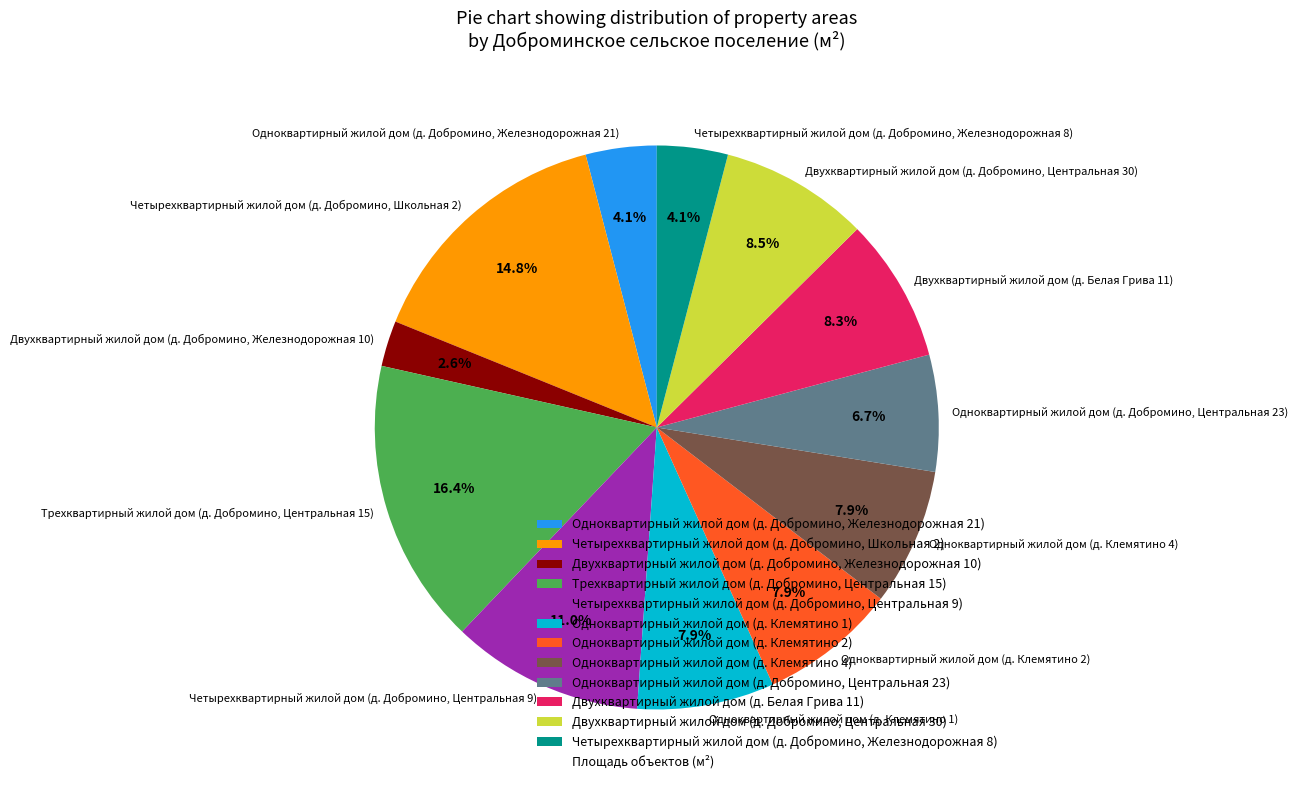

What percentage is the Одноквартирный жилой дом (д. Клемятино 1) slice, to the nearest percent?

8%